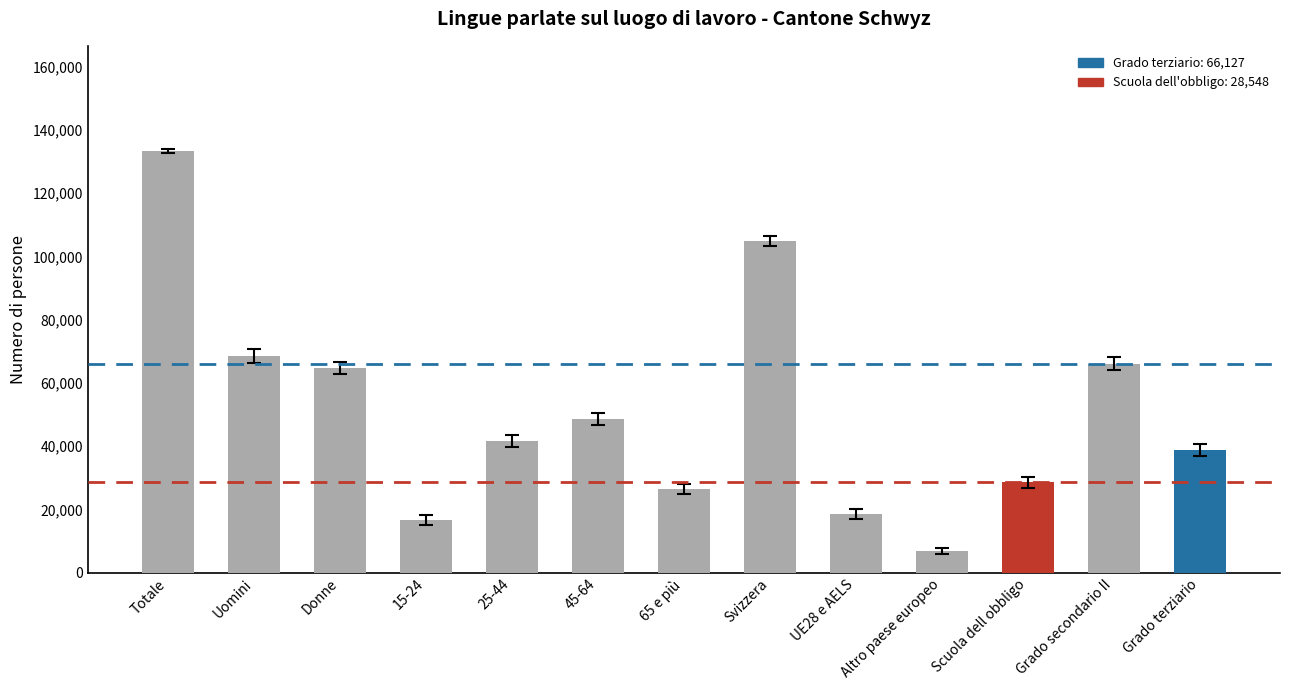

What is the difference between the maximum and minimum values?

126473.5